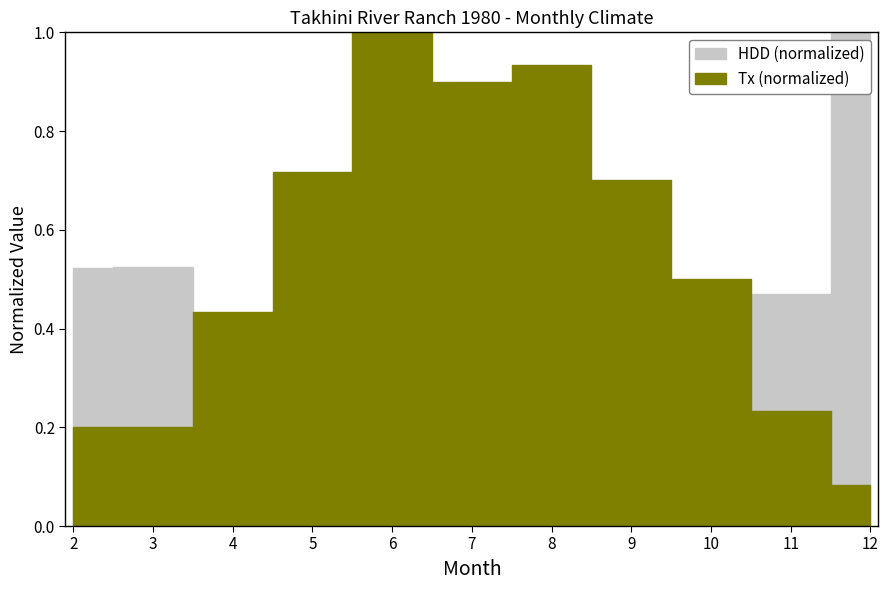

At how many categories does at least one series exceed 0?

11